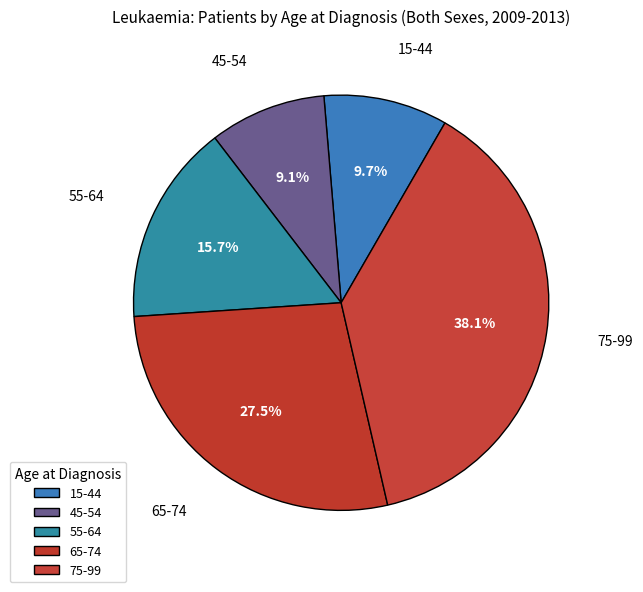

How much of the chart is everything except 75-99?

61.9%